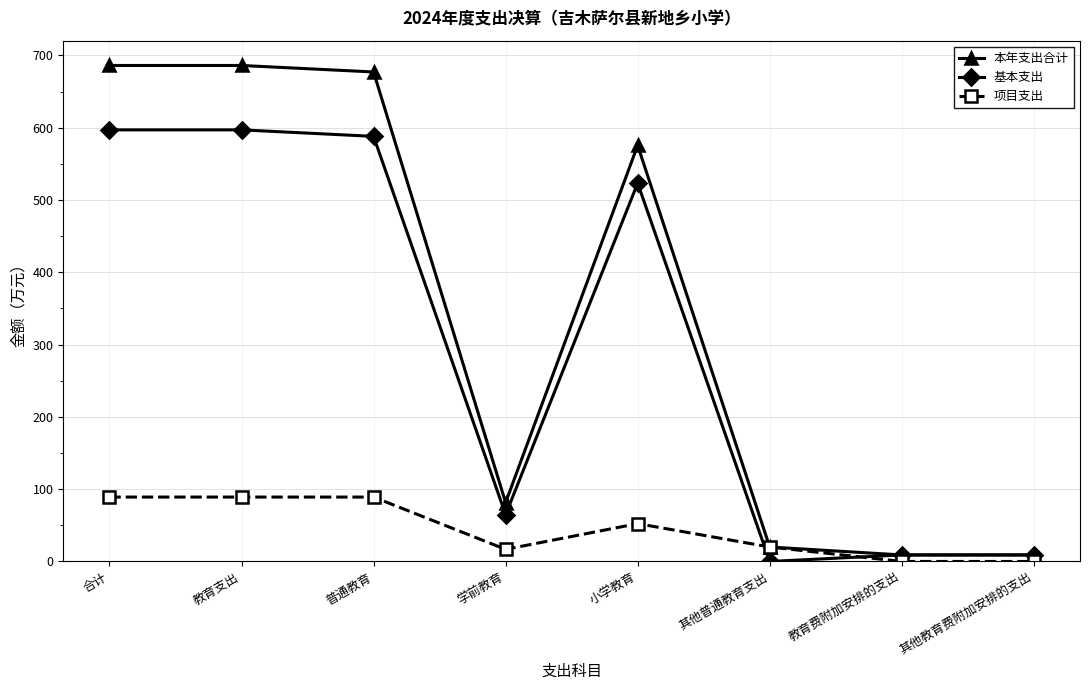

Which series has the widest spread of values?

本年支出合计